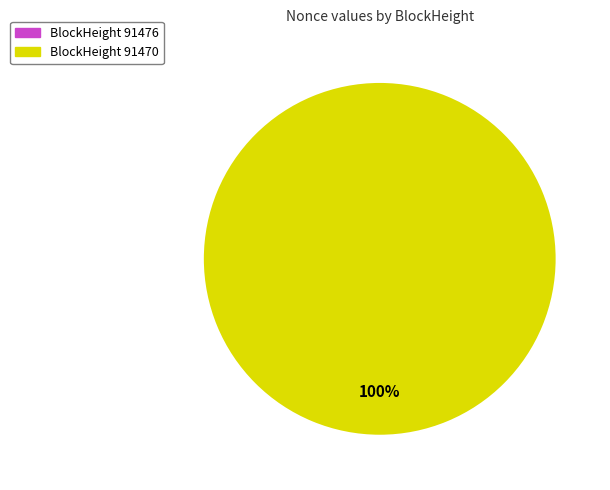

What is the largest slice in the pie chart?

91470